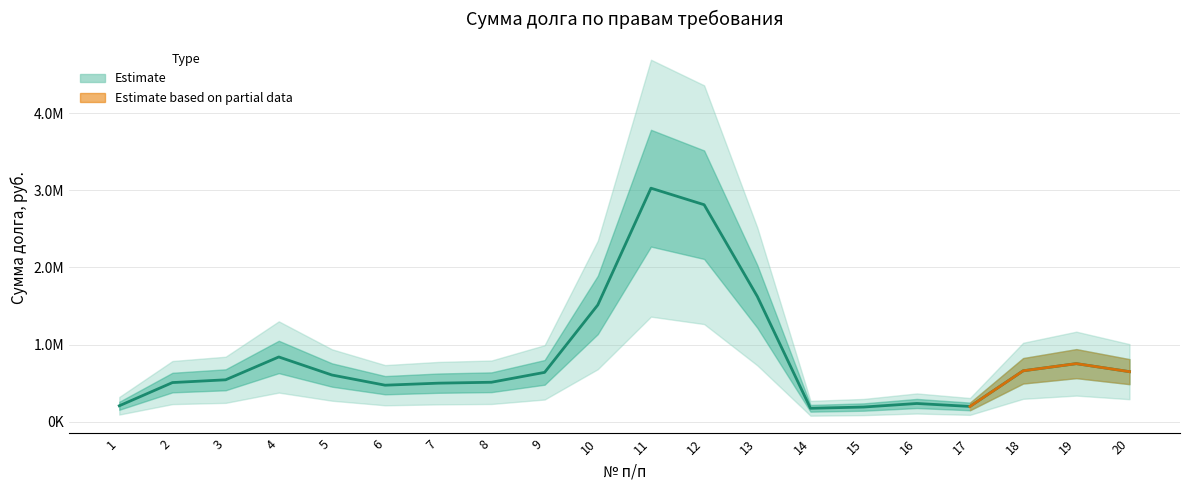

Reading left to right, extract all data points from this chart.

1=206992.7	2=507943.2	3=543812.3	4=839924.3	5=605891.1	6=473893.6	7=500281.5	8=512096.1	9=640238.6	10=1514385.8	11=3028017.2	12=2813523.8	13=1624696.2	14=174605.2	15=190754.7	16=236831.0	17=198574.8	18=660584.5	19=753383.1	20=649367.0